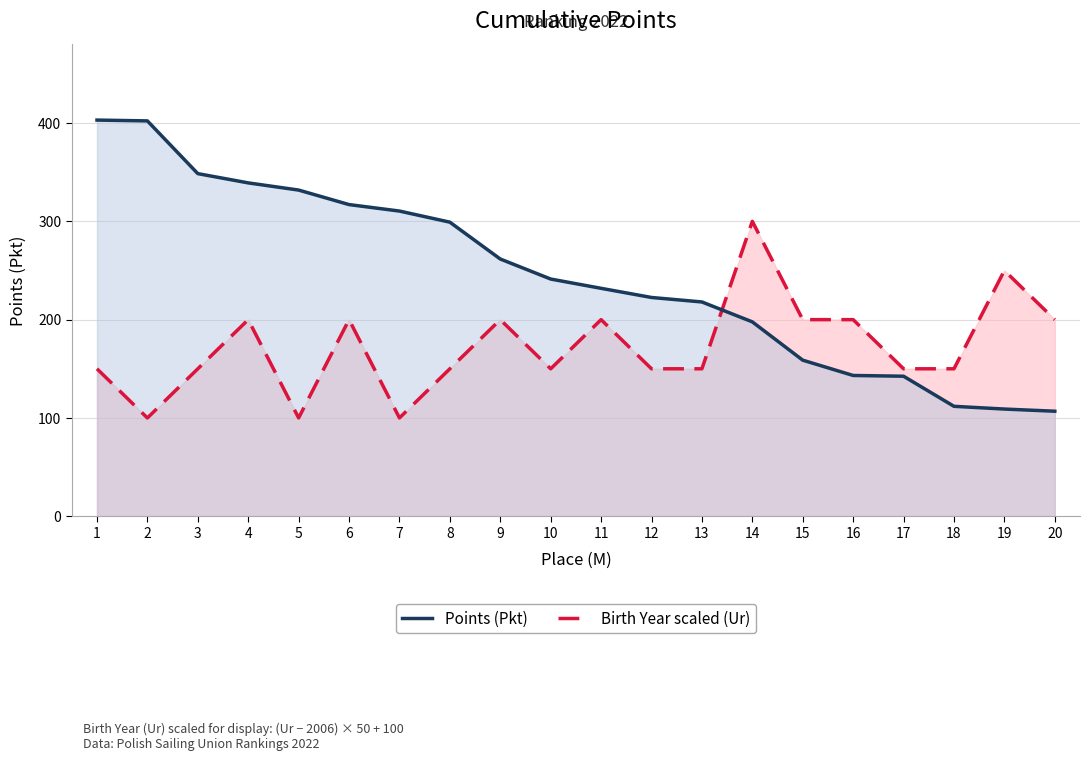

True or false: Points (Pkt) has more than 2 interior local peaks.

False